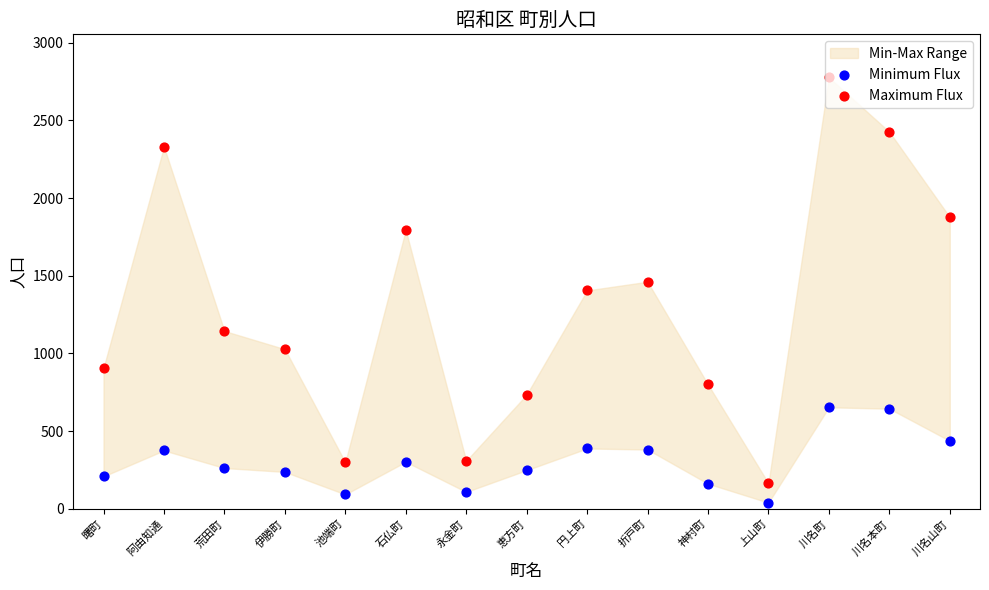

At how many categories does at least one series exceed 2296?

3